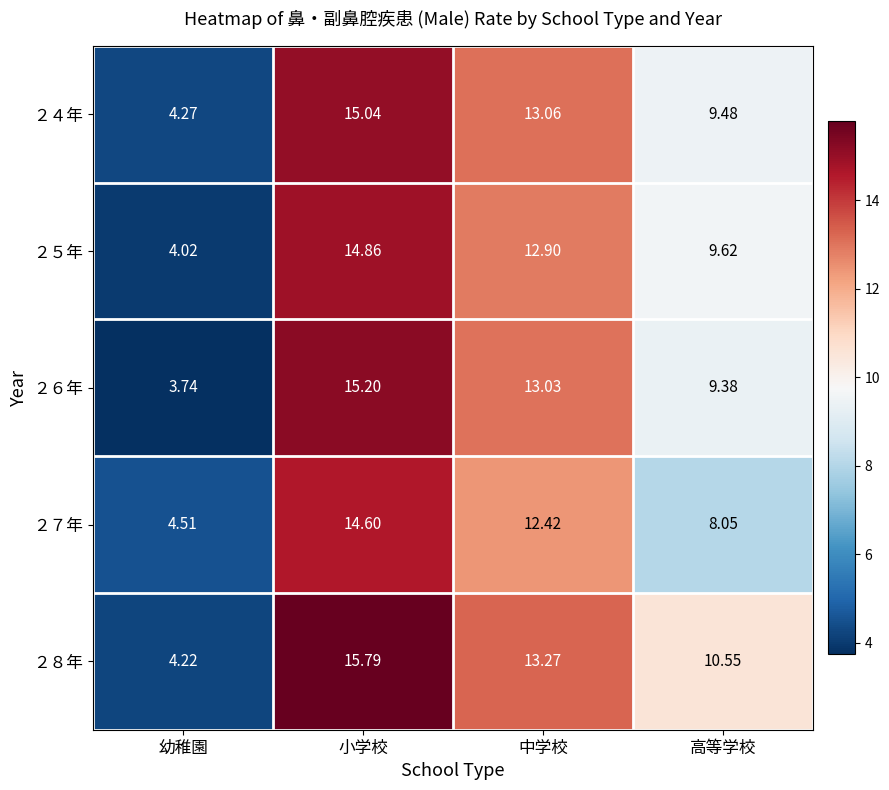

Which category has the lowest value across all series?

幼稚園